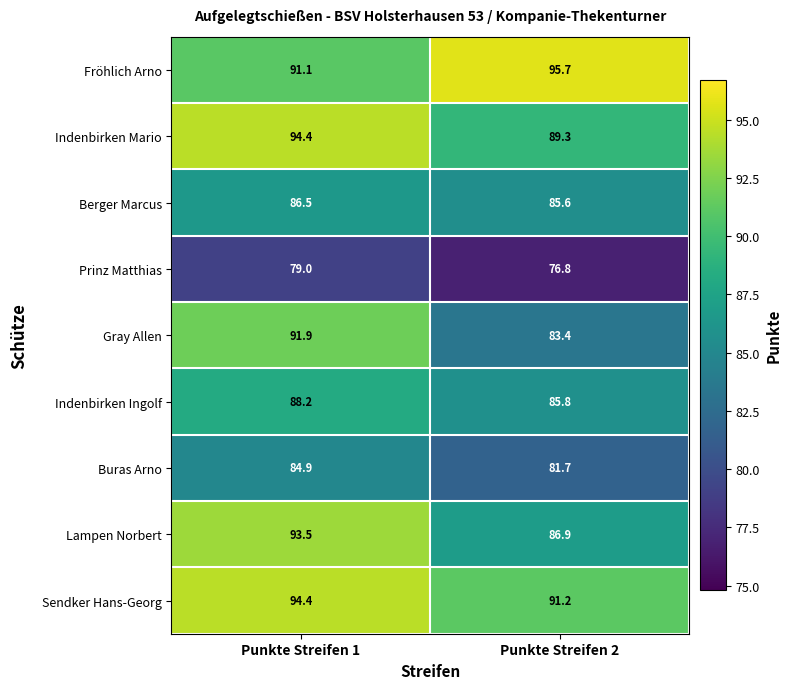

What is the difference between the maximum and minimum values in the Buras Arno series?

3.2